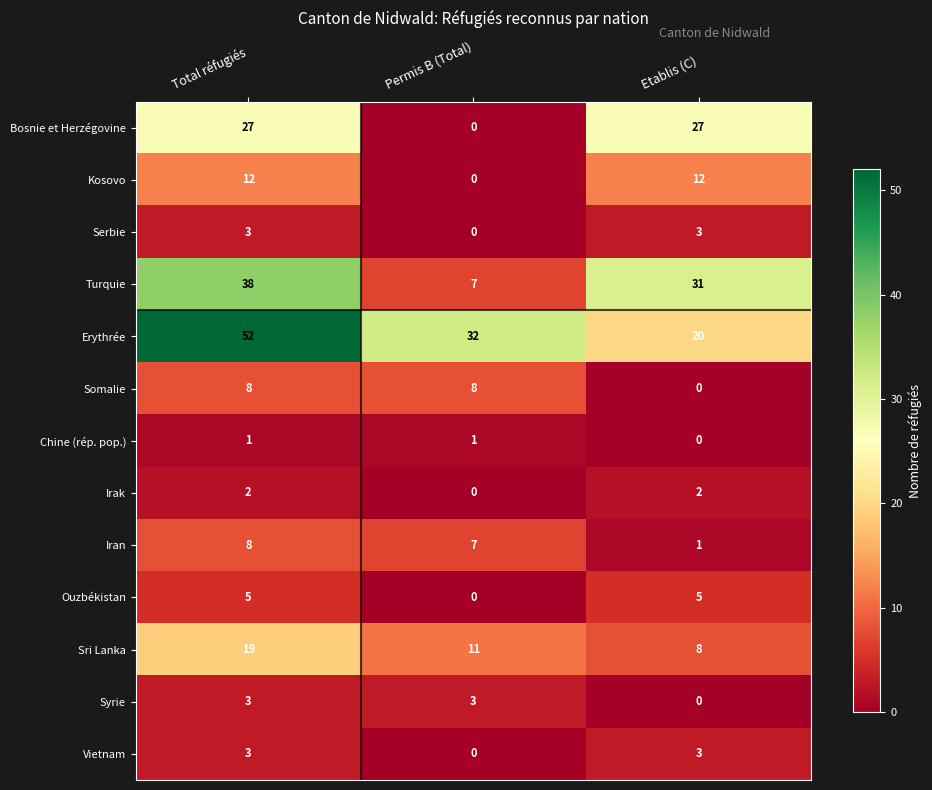

What is the difference between the second highest and minimum values in the Syrie series?

3